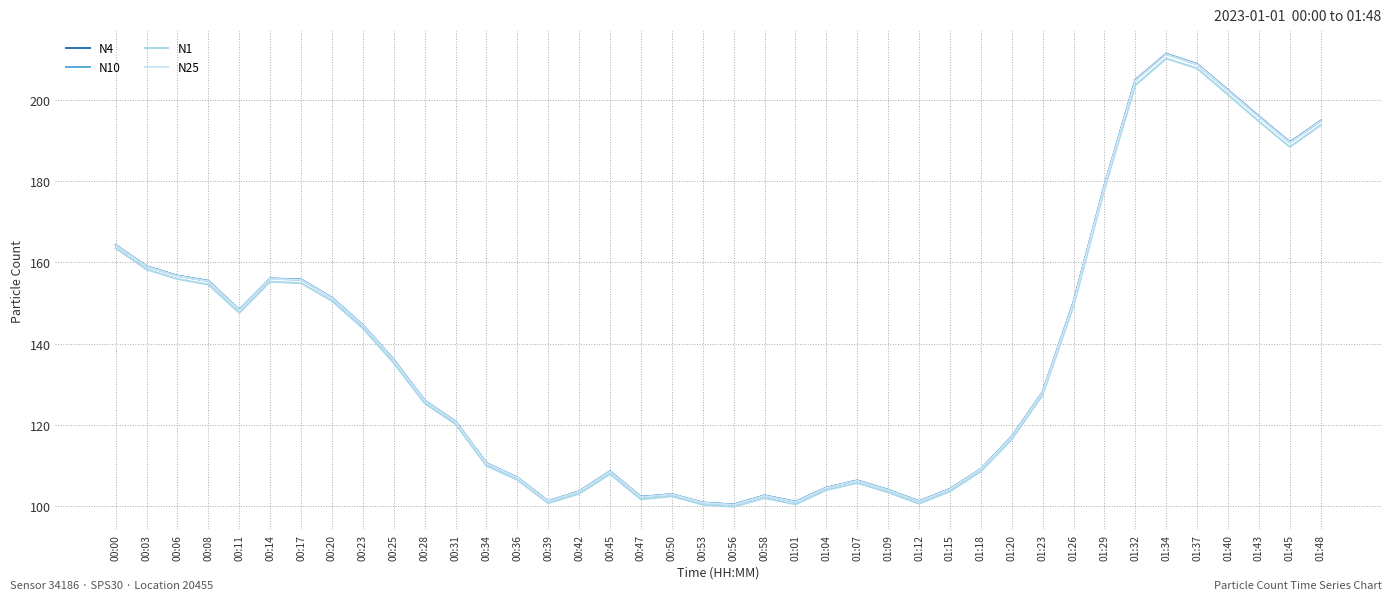

Does the chart display data point markers on the line(s)?

No